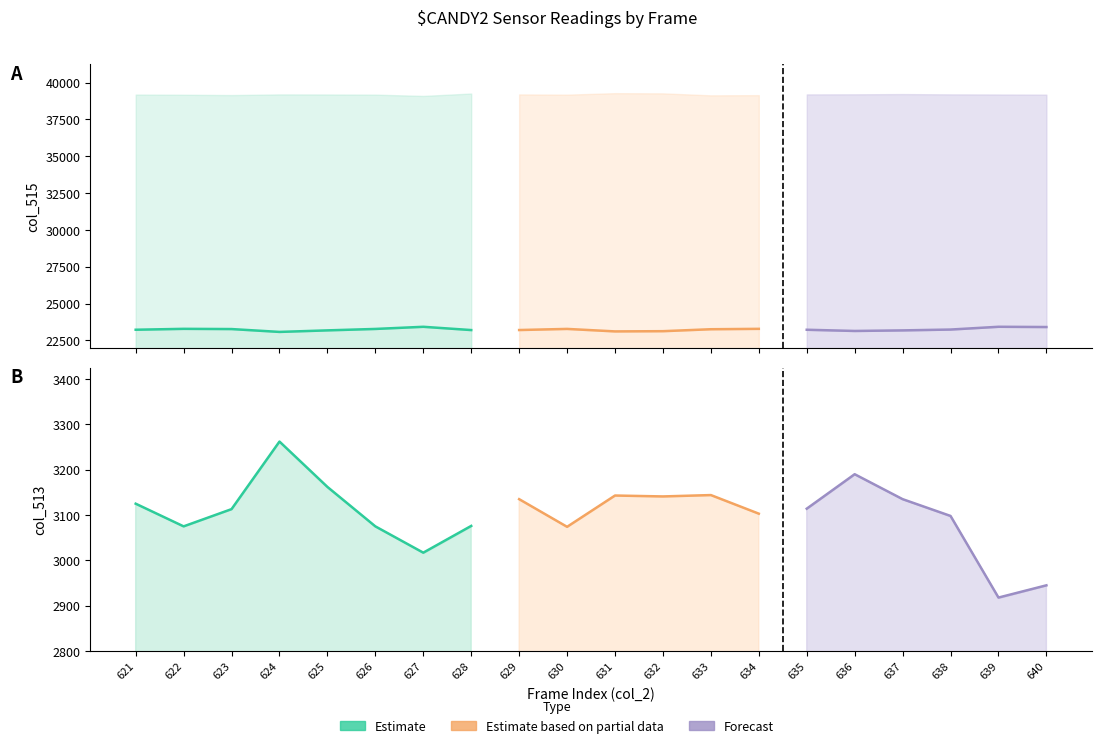

At which label is col_516 closest to 39189?

621